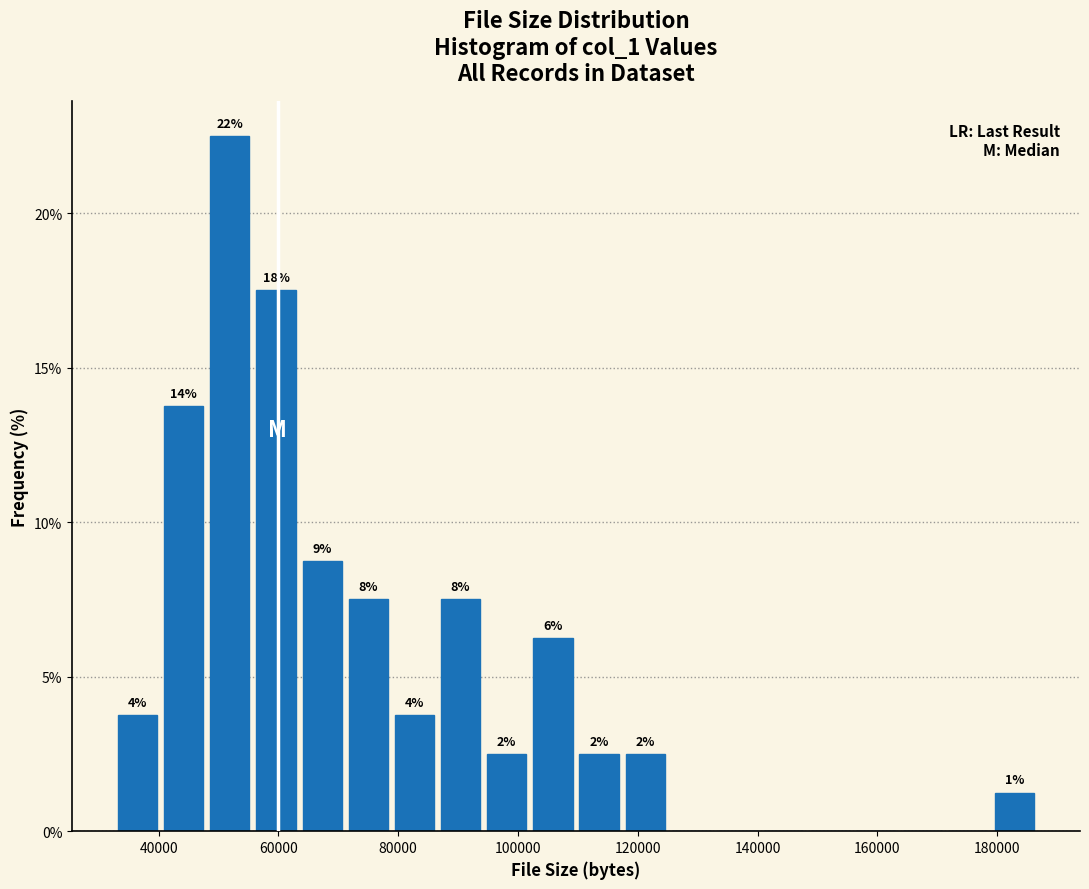

Read against the x-axis, roughly where is the centre of the tallest bar?

52000